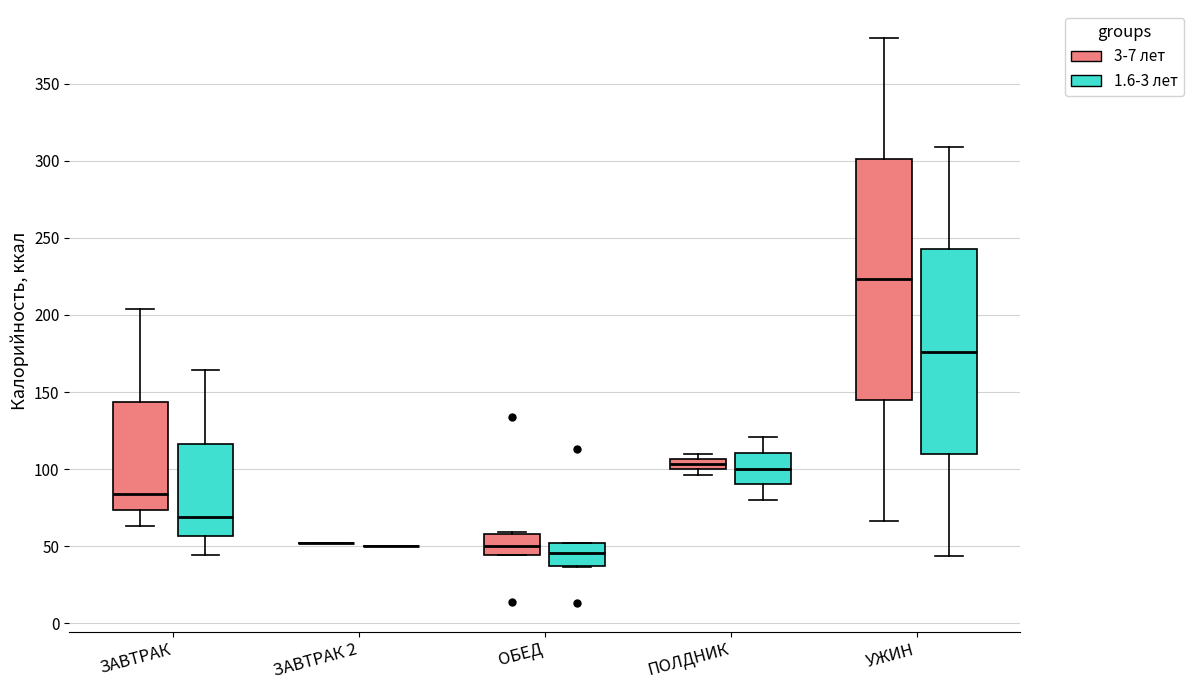

Where is the upper edge of the box for ОБЕД (1.6-3 лет) on the y-axis? The values are not printed on the chart, so give them approximately, as read against the axis.

50